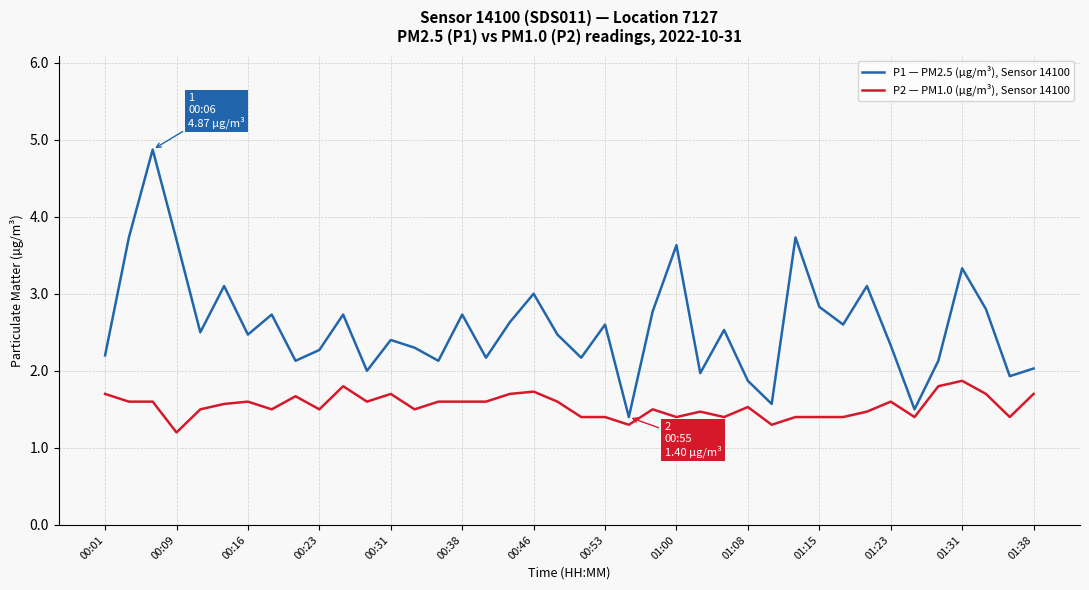

What is the maximum value for P2 — PM1.0 (µg/m³), Sensor 14100?

1.9